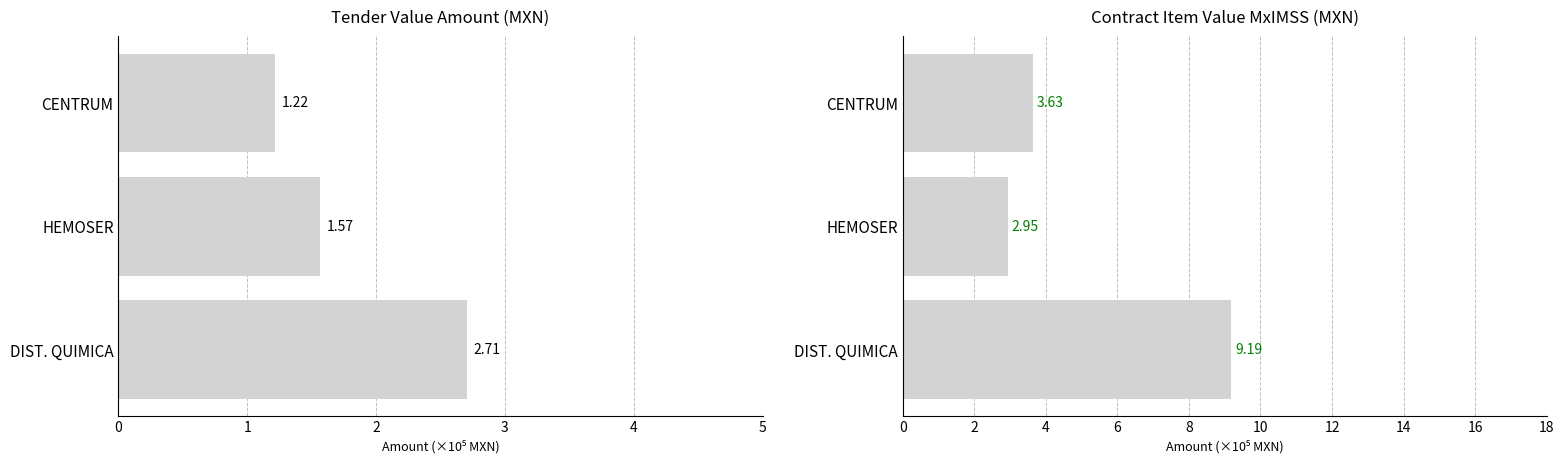

Which series has the largest total across all categories?

contracts.items.valueMxIMSS